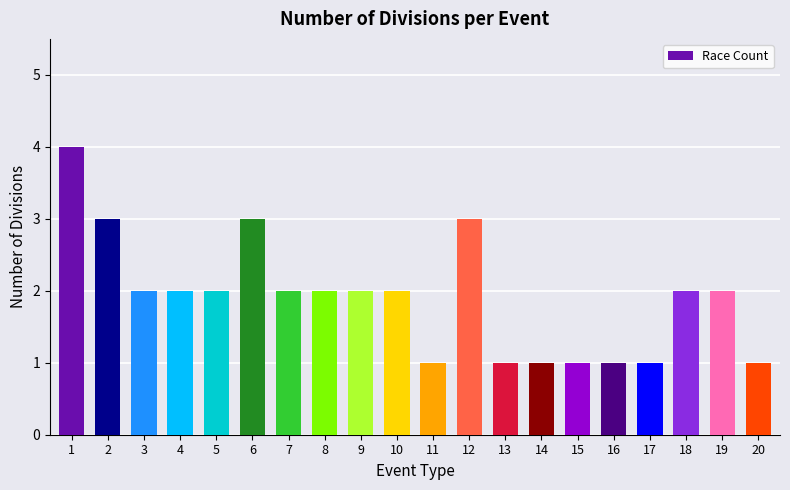

What is the change in value from 6 to 9?

-1